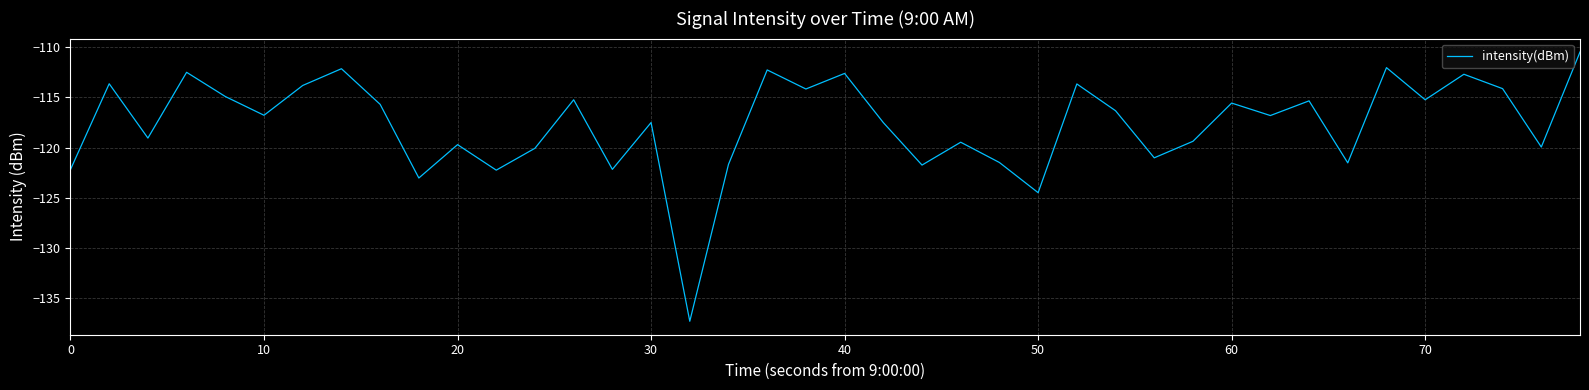

How many lines are shown in the chart?

1